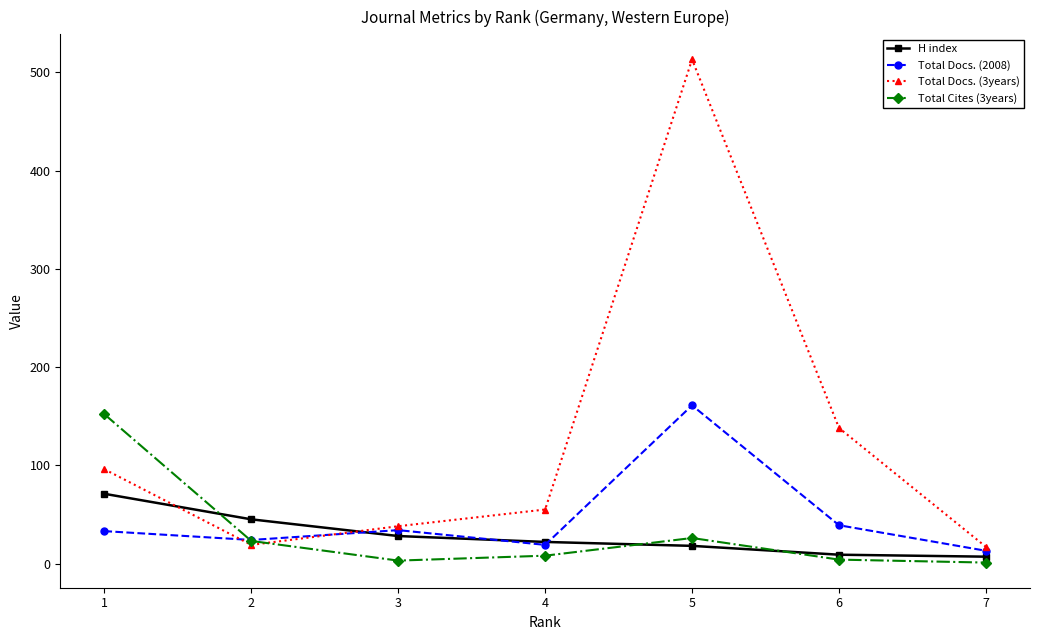

What is the maximum value shown in the chart?

513